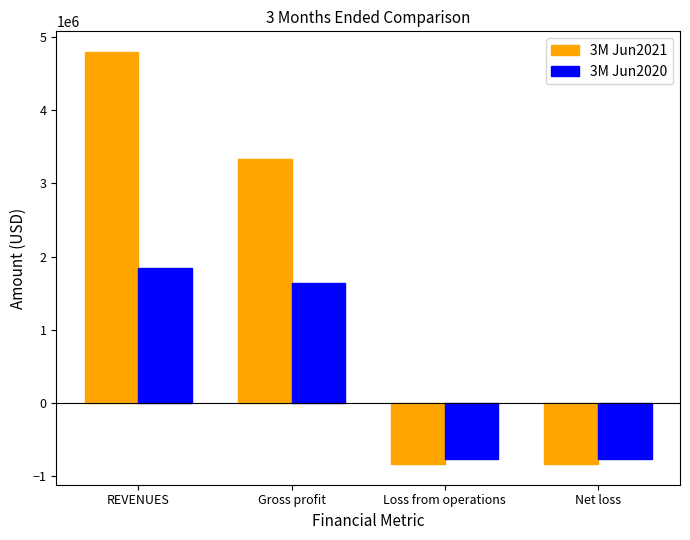

Which series has the largest range (max minus min)?

3M Jun2021